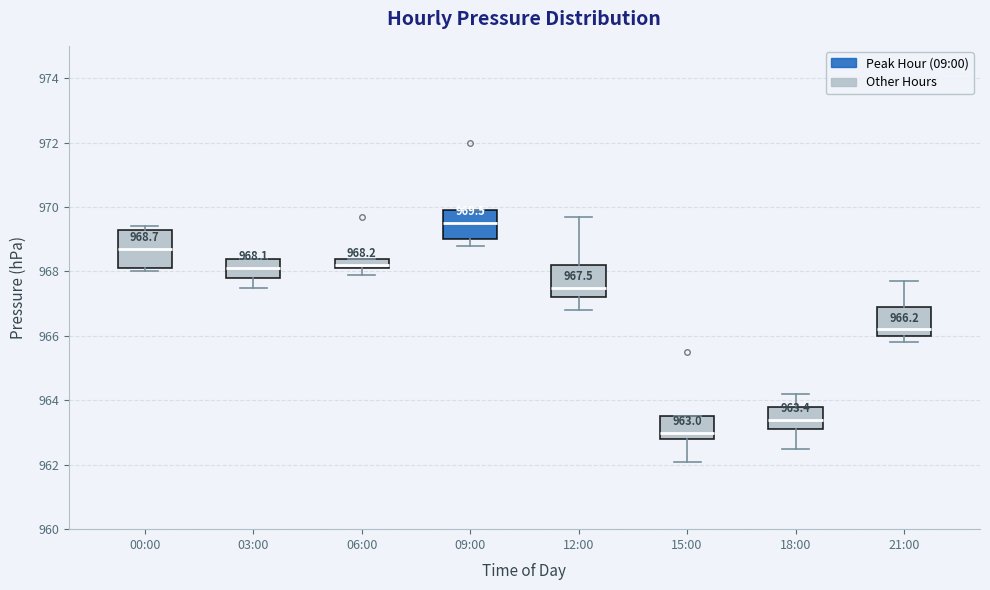

Which box has the highest median line?

09:00